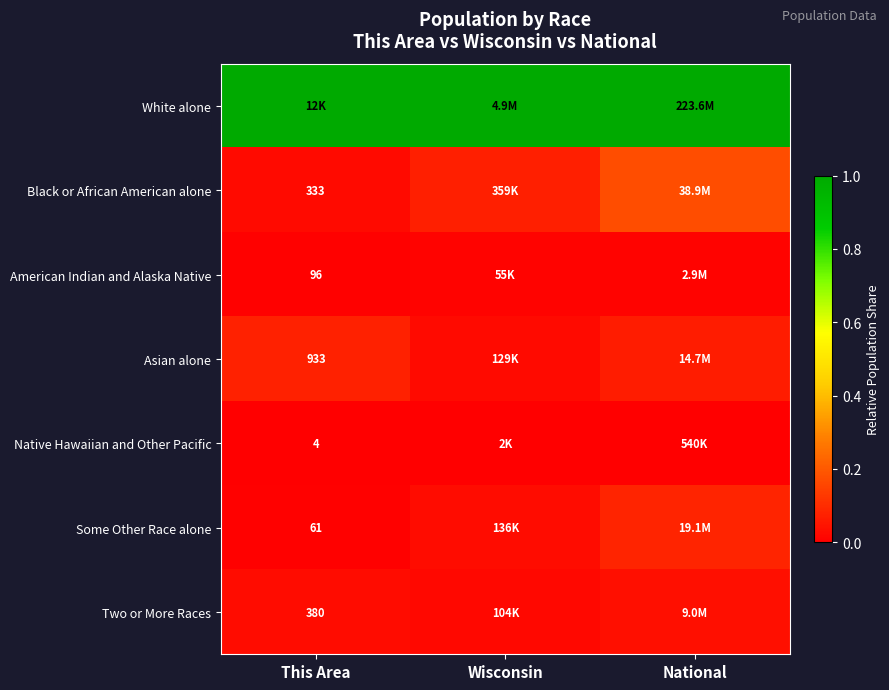

At which label is White alone closest to 1?

This Area